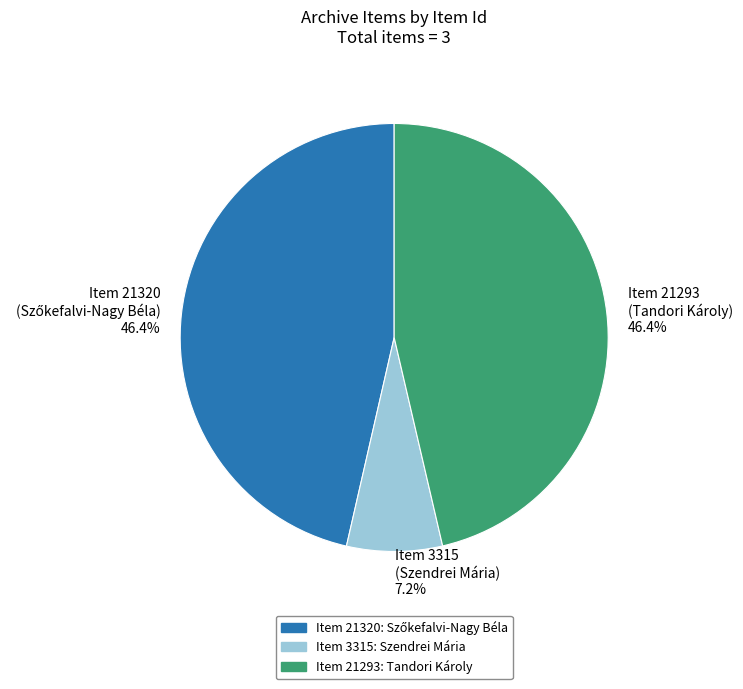

Count the number of slices in the pie.

3